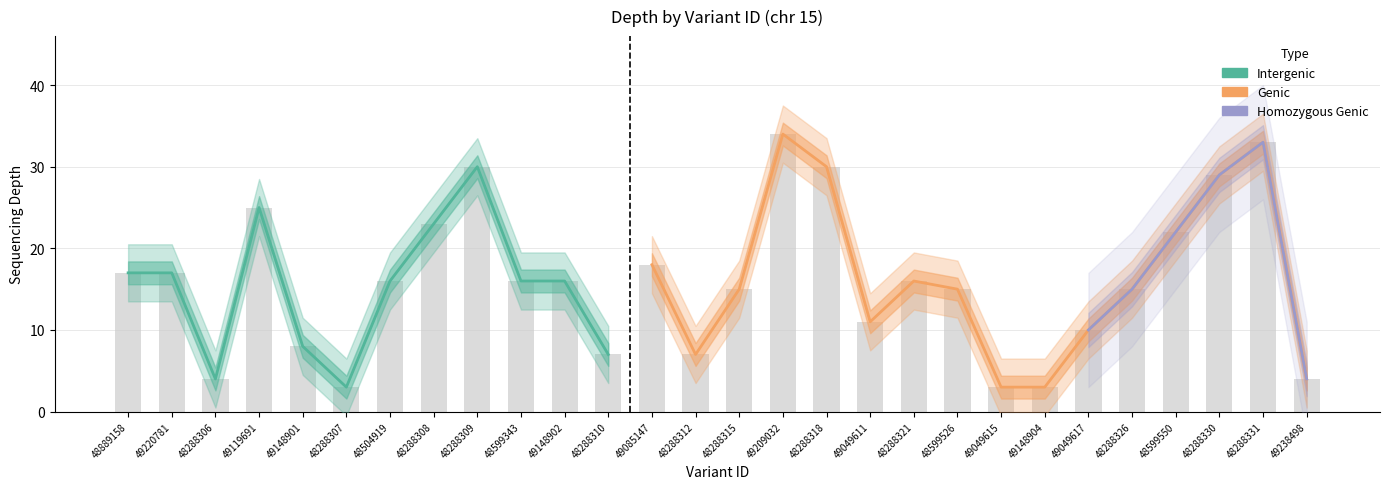

What is the value of the 28th bar from the left?

4